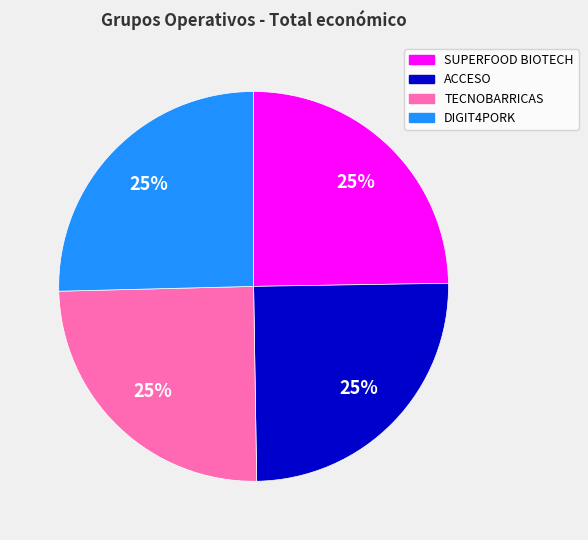

What is the ratio of the value at ACCESO to the value at SUPERFOOD BIOTECH?

1.0